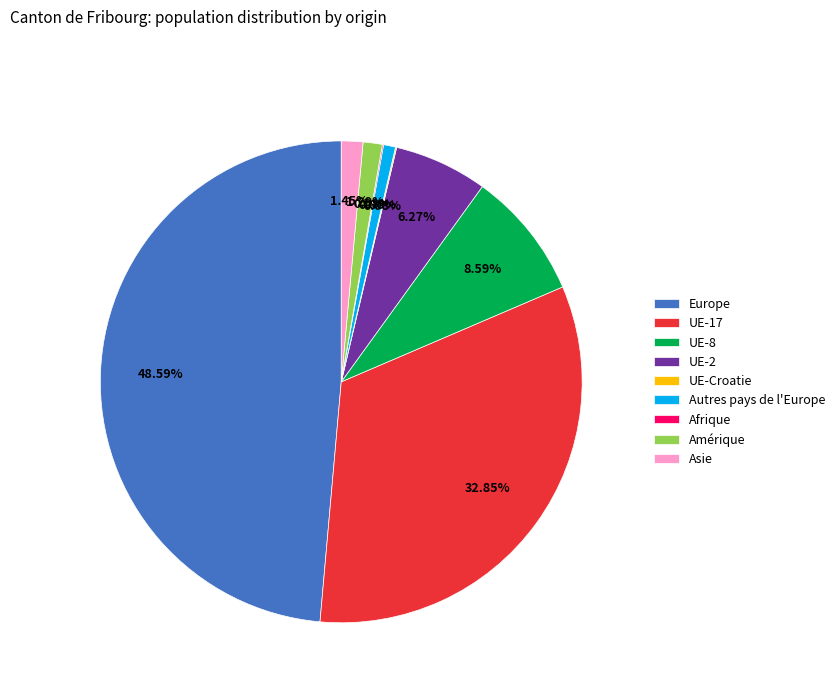

Is there a majority slice in this chart?

No